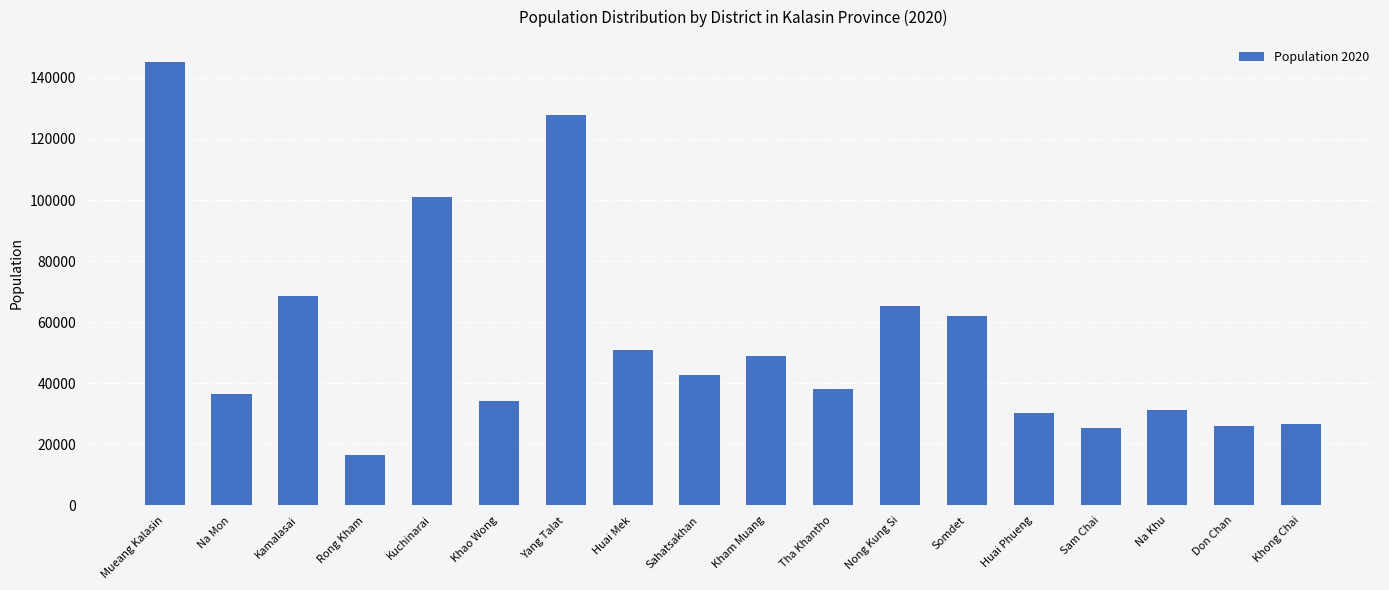

What is the greatest value displayed?

145173